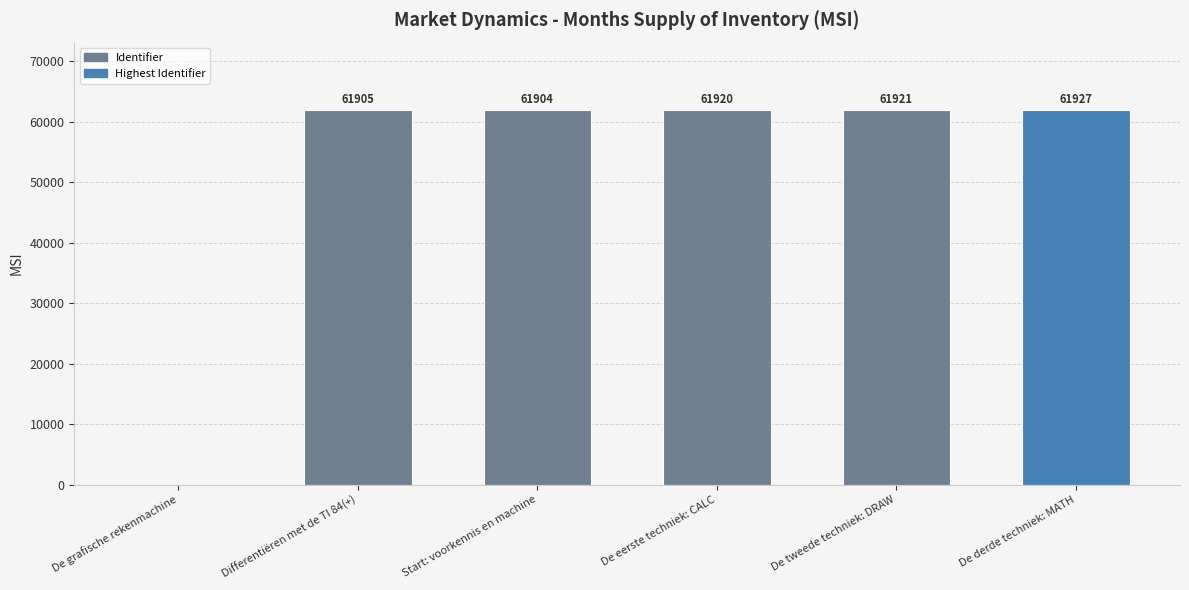

What is the average value?

51596